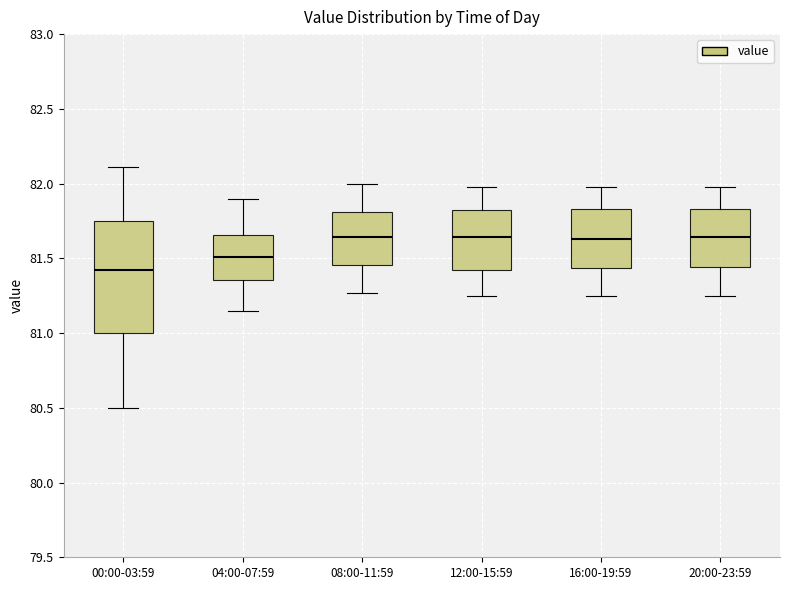

Reading left to right, read every box against the y-axis: the position of its median line, the range the box covers, and the ends of its whiskers. The values are not printed on the chart, so give them approximately, as read against the axis.

00:00-03:59: median 81.40, box 81.00 to 81.75, whiskers 80.50 to 82.10
04:00-07:59: median 81.50, box 81.35 to 81.65, whiskers 81.15 to 81.90
08:00-11:59: median 81.65, box 81.45 to 81.80, whiskers 81.25 to 82.00
12:00-15:59: median 81.65, box 81.40 to 81.80, whiskers 81.25 to 82.00
16:00-19:59: median 81.65, box 81.45 to 81.85, whiskers 81.25 to 82.00
20:00-23:59: median 81.65, box 81.45 to 81.85, whiskers 81.25 to 82.00